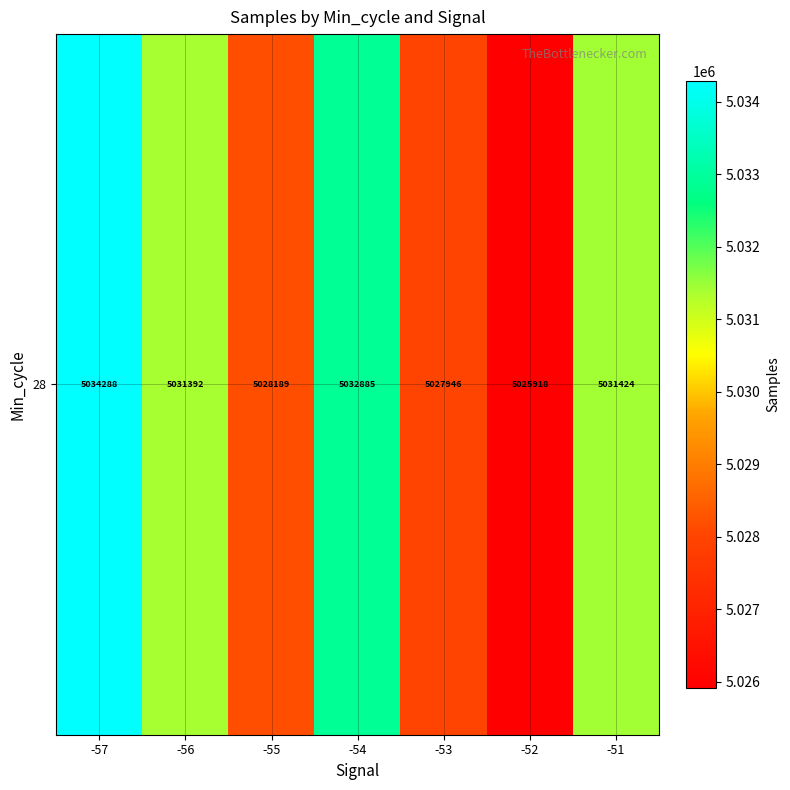

What is the difference between the maximum and minimum values?

8369.0